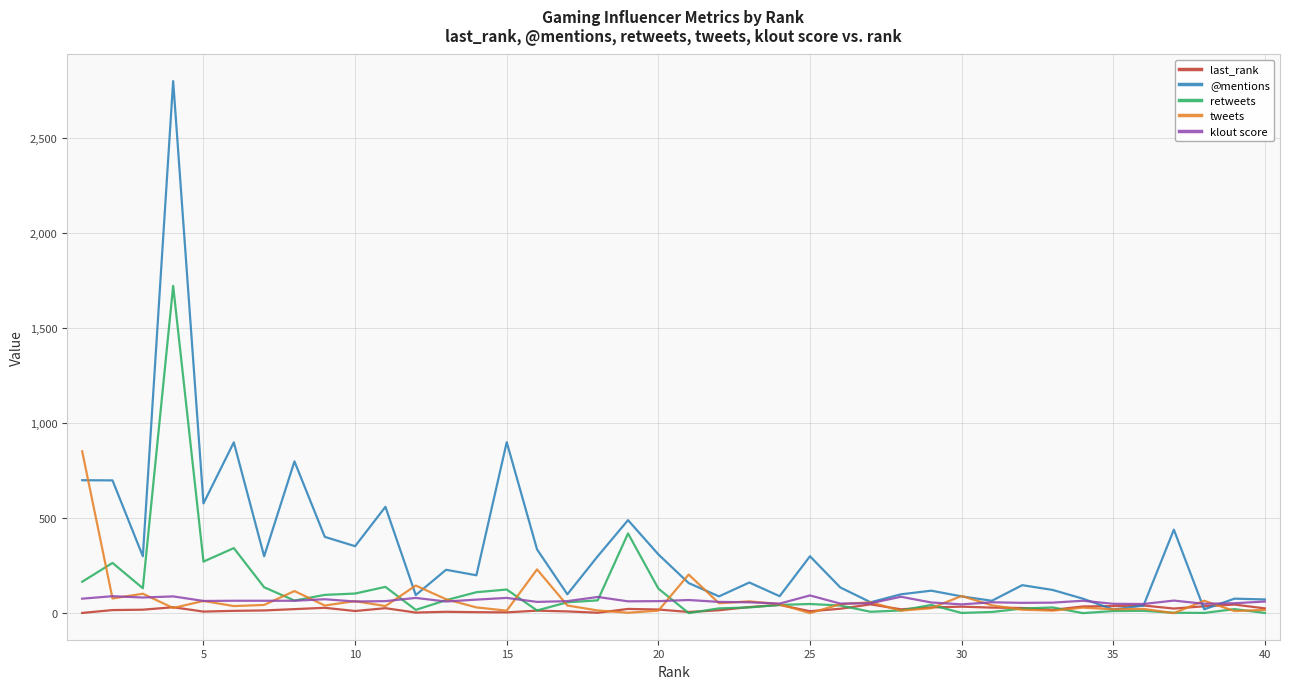

Which series has the largest range (max minus min)?

@mentions